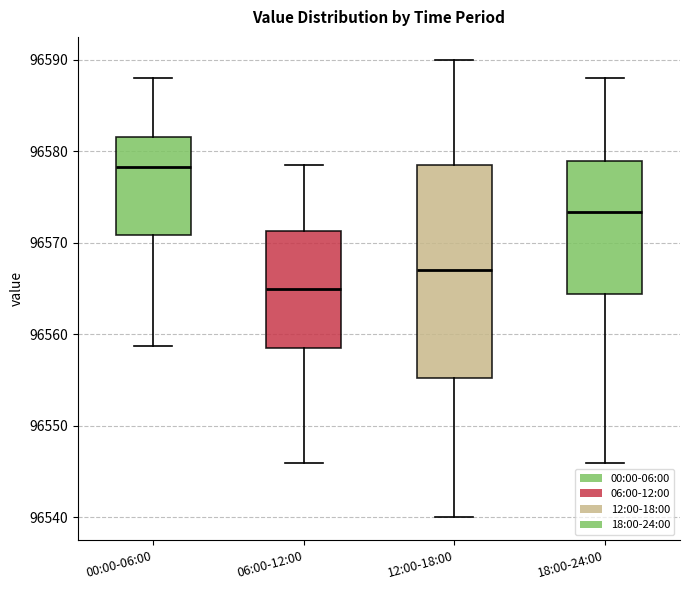

Which box's median line is the lowest?

06:00-12:00